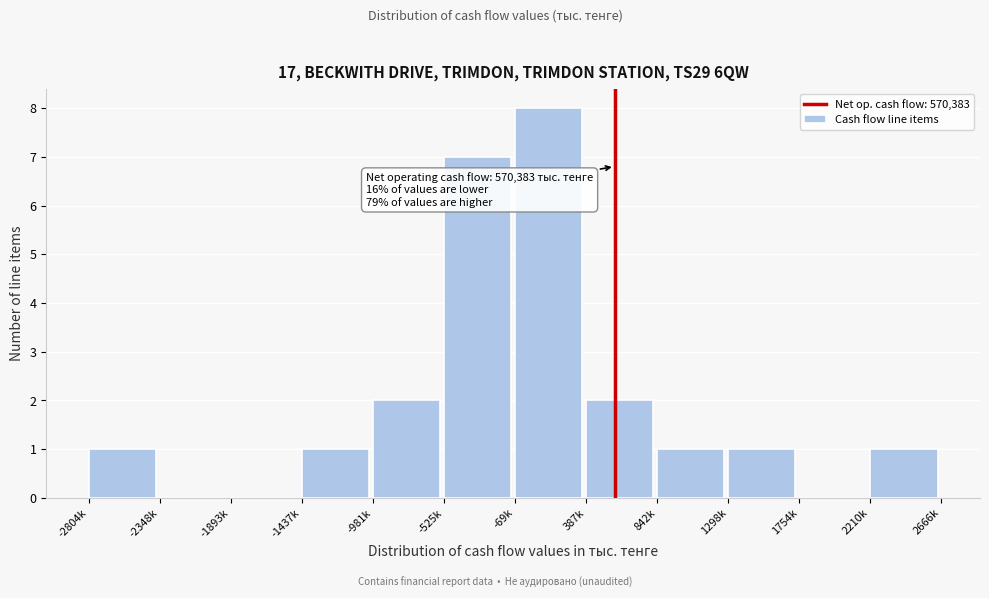

Reading left to right, transcribe all the data shown in this chart.

-2804k=1	-2348k=0	-1893k=0	-1437k=1	-981k=2	-525k=7	-69k=8	387k=2	842k=1	1298k=1	1754k=0	2210k=1